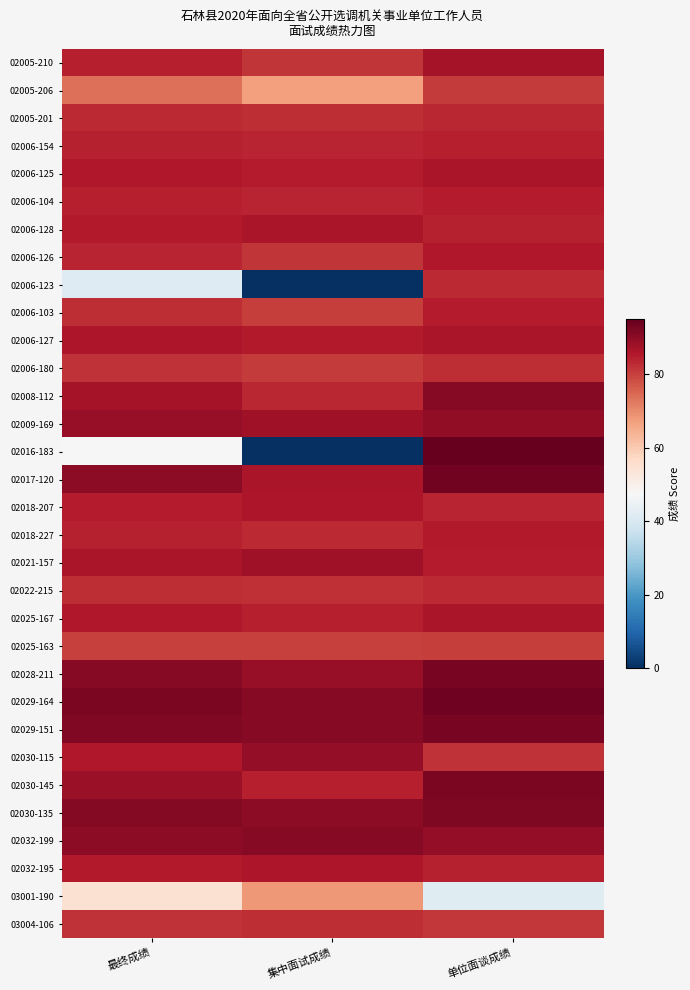

At how many categories does at least one series exceed 20?

3